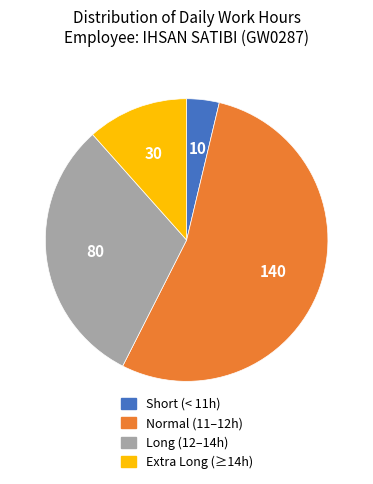

Is there a majority slice in this chart?

Yes